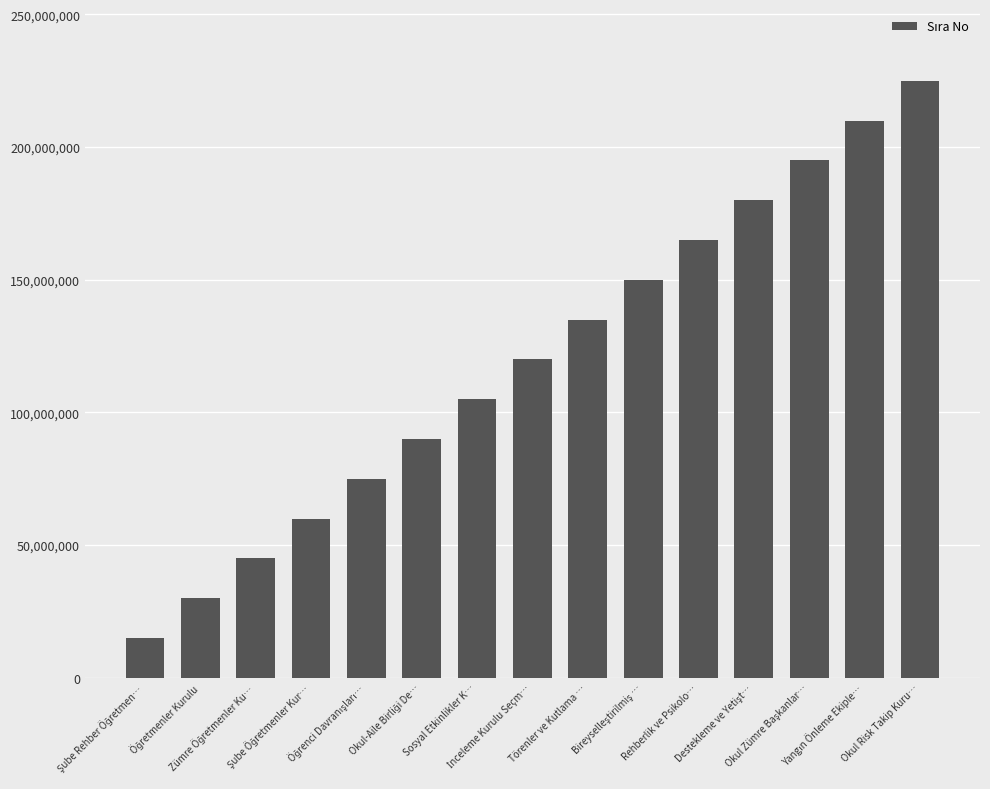

What is the difference between the second highest and second lowest values?

180000000